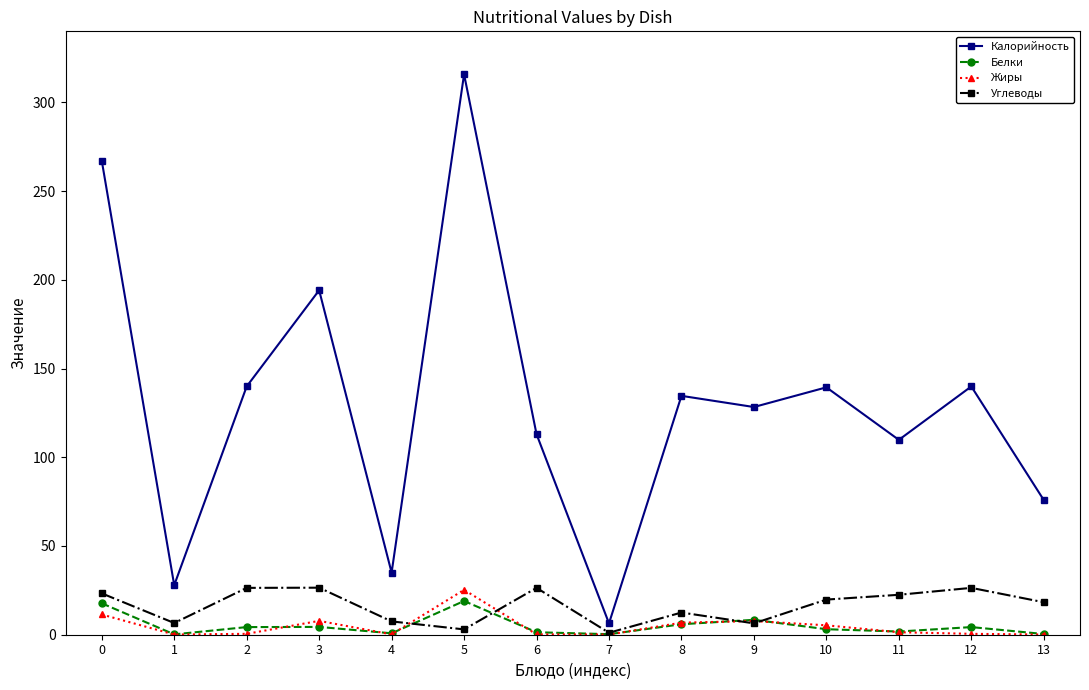

What is the total value across all series at 6?

141.0